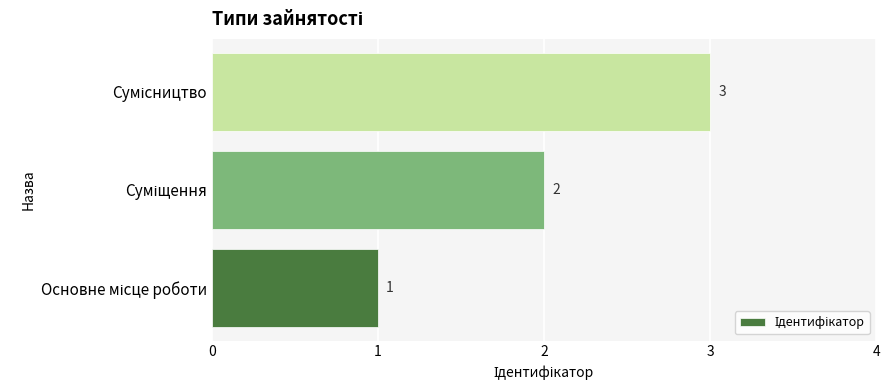

How many values are between 1 and 3?

3